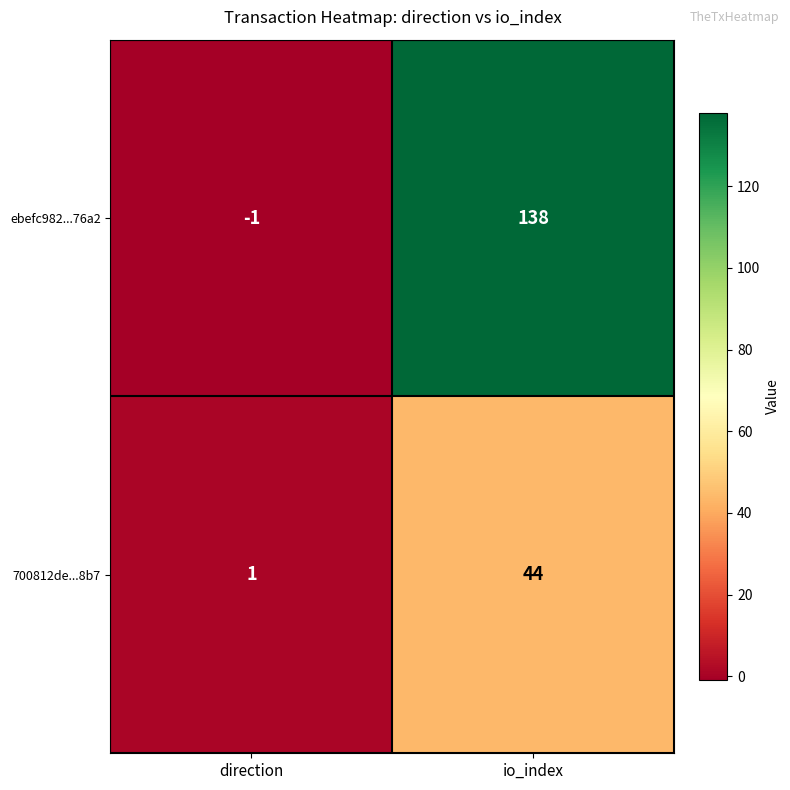

Reading right to left, what are all the values shown in this chart?

ebefc982...76a2: 138	-1
700812de...8b7: 44	1